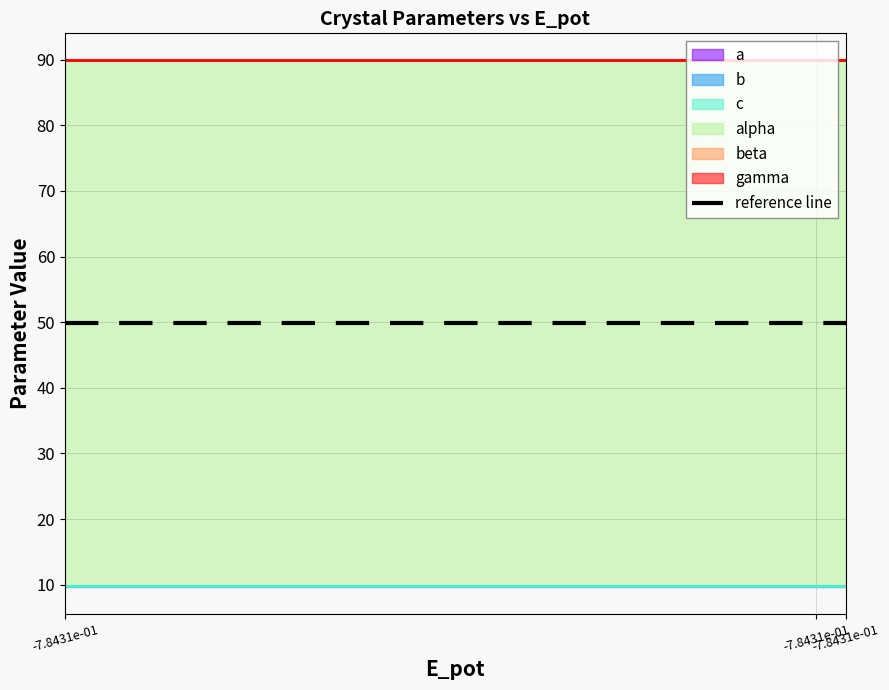

What is the difference between the highest and lowest values at box?

80.2